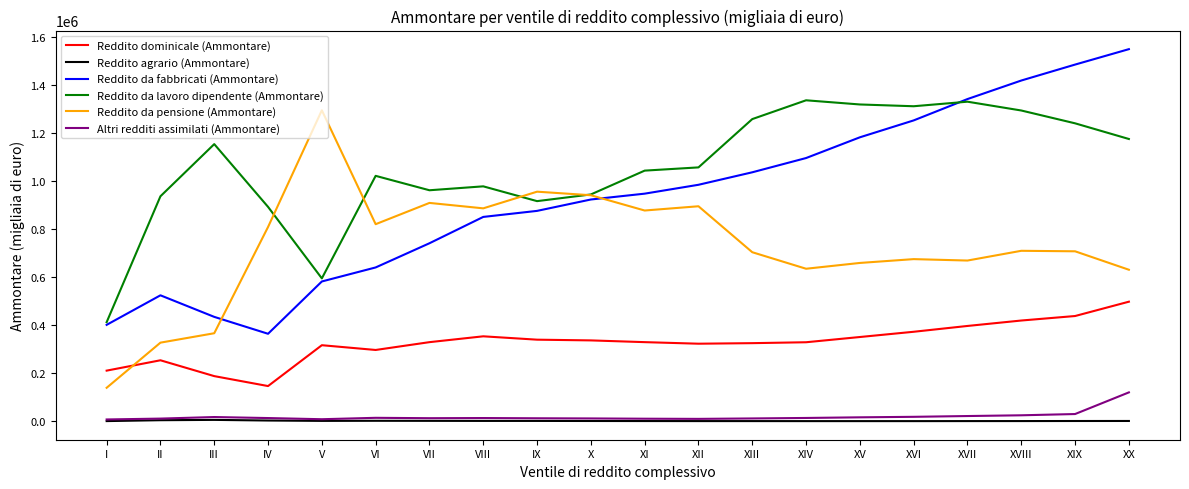

What position from the left is XVI?

16